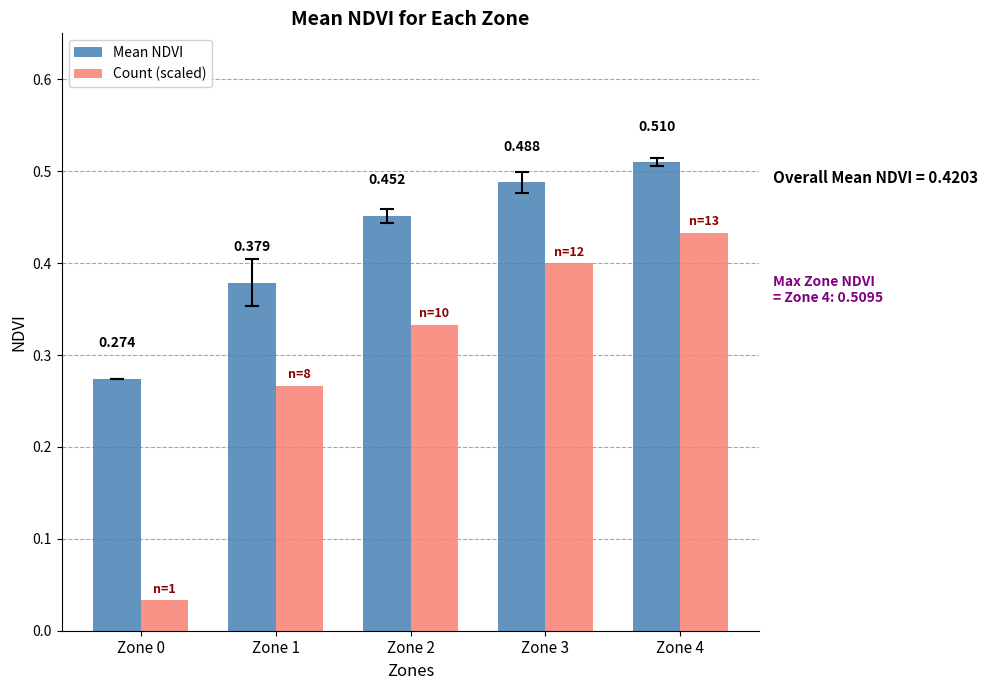

Between Zone 0 and Zone 4, which series saw the biggest shift?

Count (scaled)